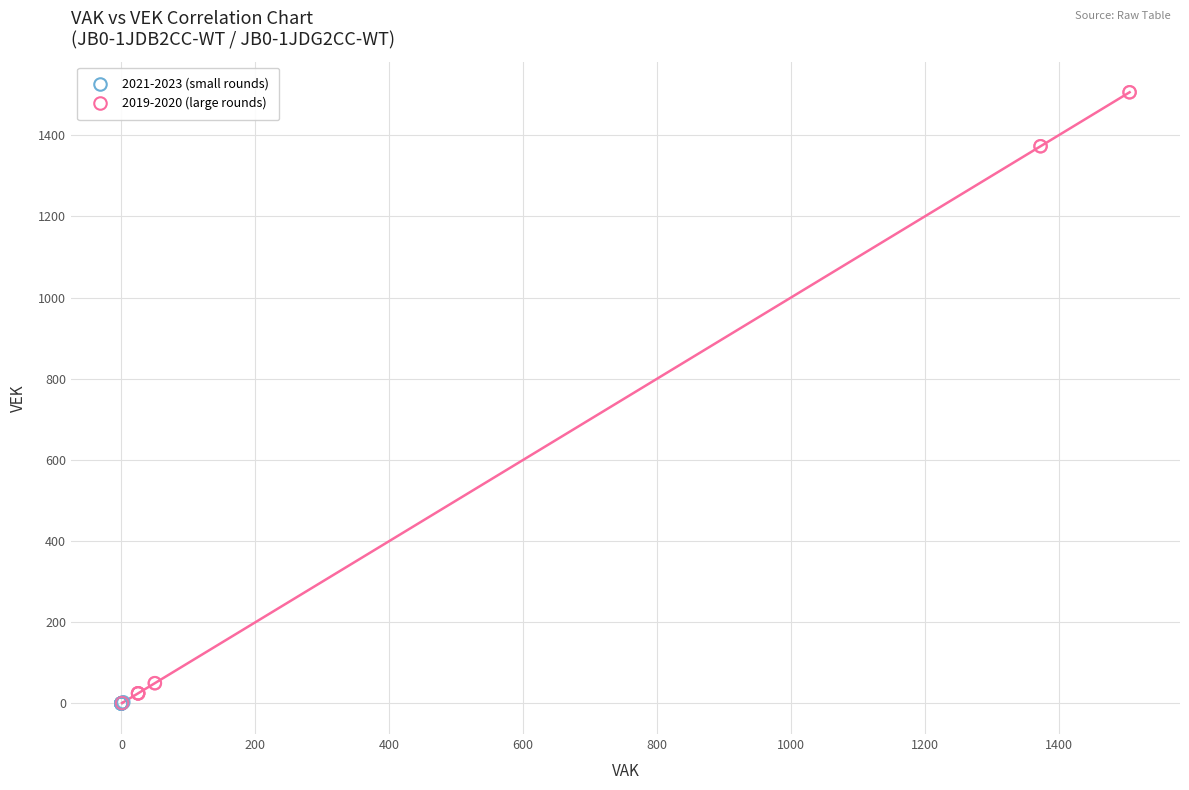

Which series contains the highest Y value?

2019-2020 (large rounds)